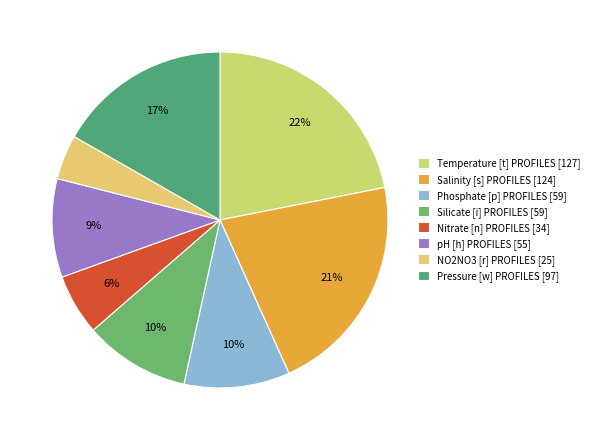

How many segments does this pie chart have?

8